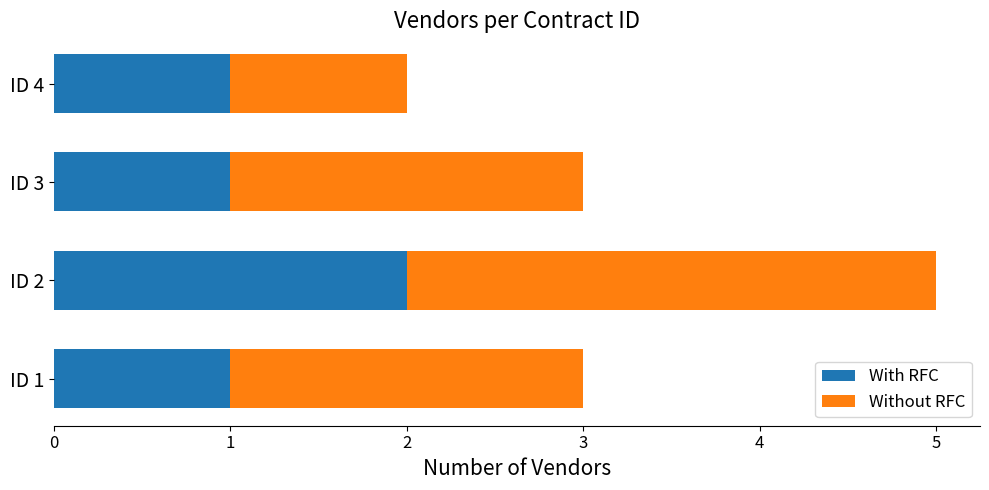

At which label does With RFC reach its peak?

ID 2